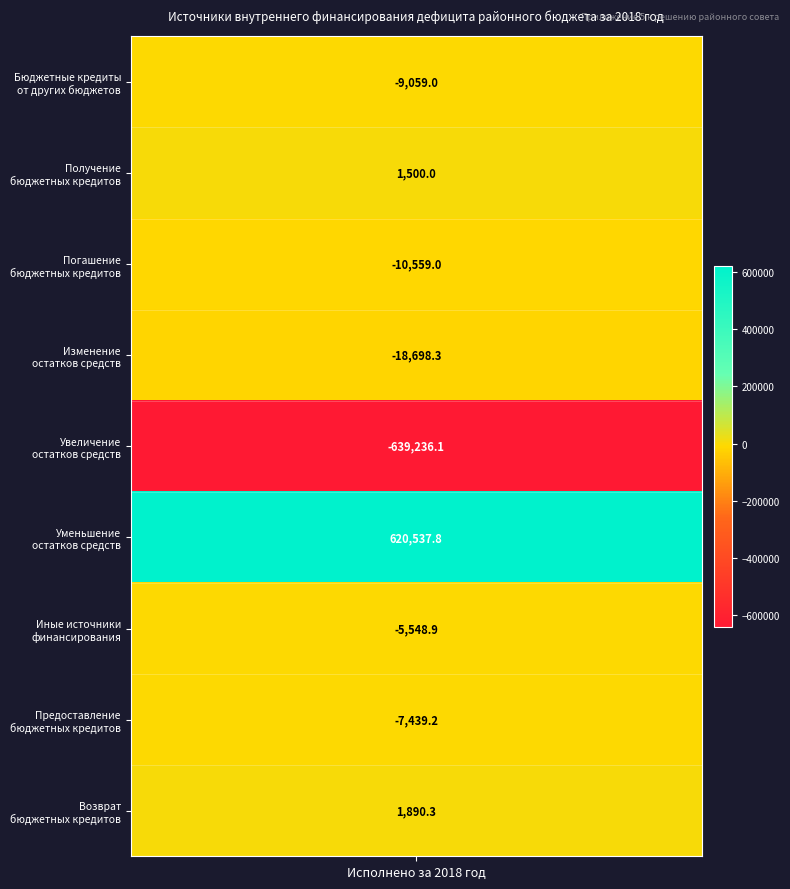

What is the change in value from Бюджетные кредиты от других бюджетов to Погашение бюджетных кредитов?

-1500.0